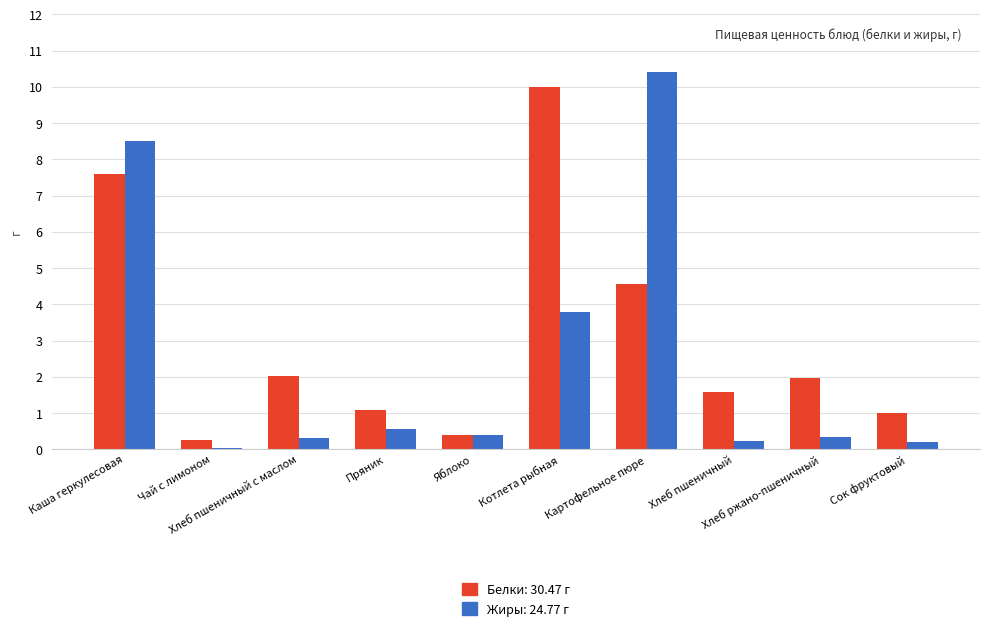

What is the spread (max minus min) of values at Сок фруктовый?

0.8